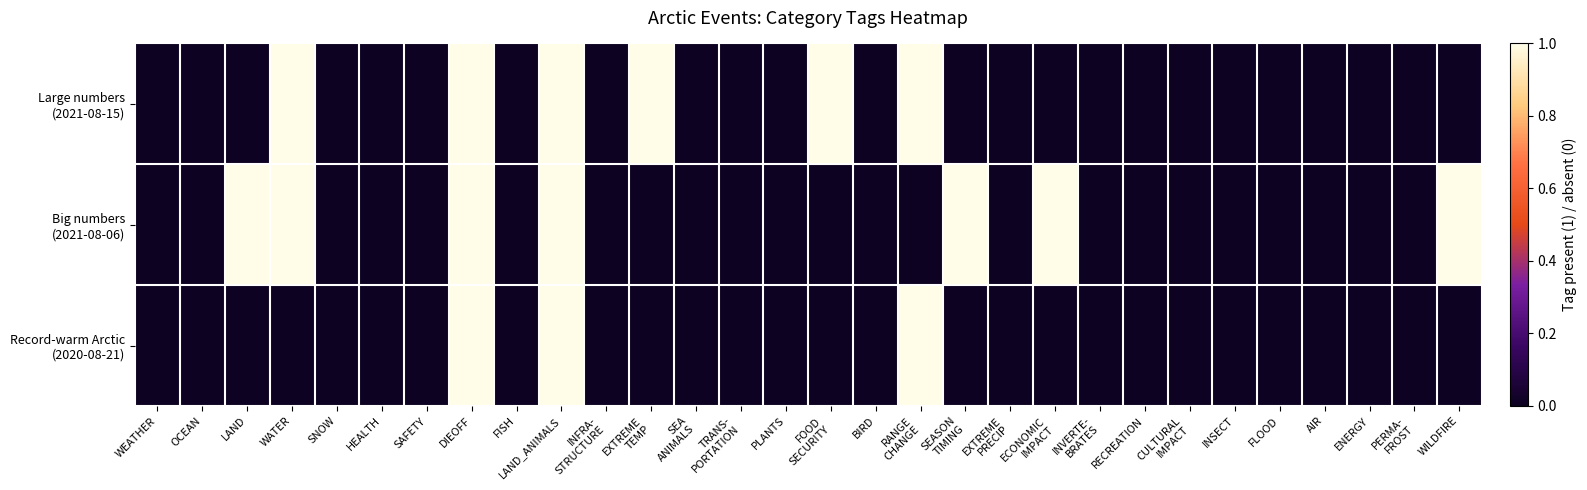

Which series has the largest range (max minus min)?

Large numbers (2021-08-15)